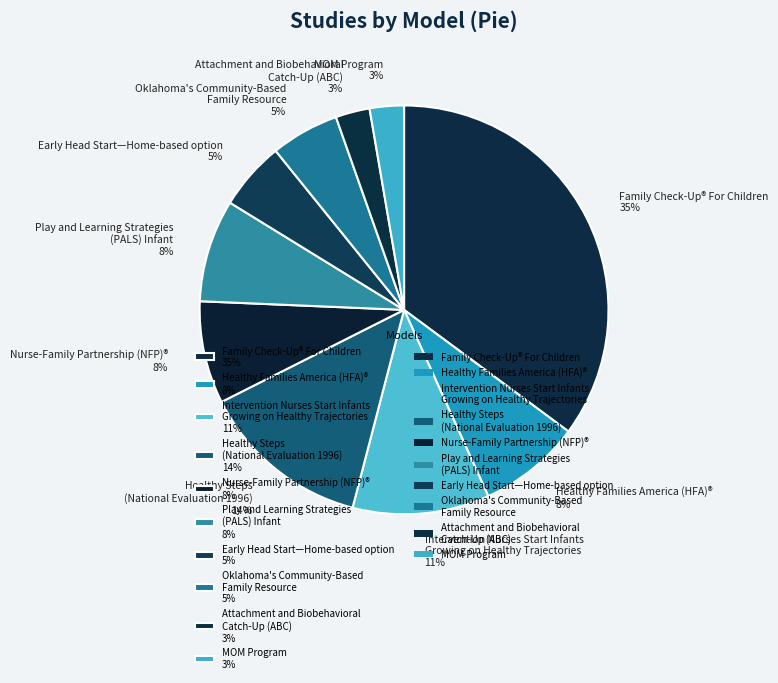

The Early Head Start—Home-based option 5% slice represents 5% of the pie. True or false?

True